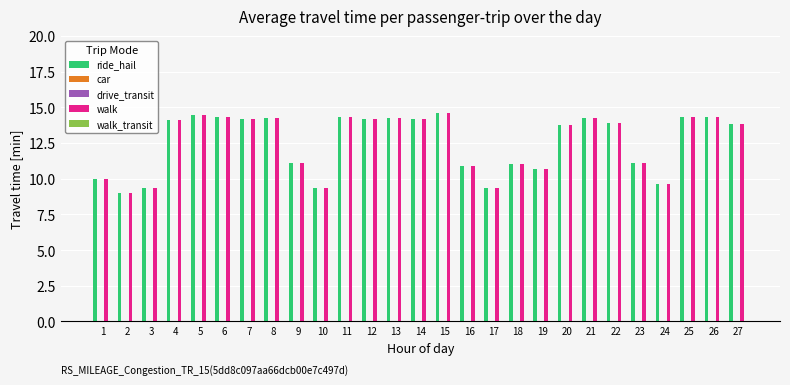

Reading right to left, what are all the values shown in this chart?

ride_hail: 27=13.9	26=14.3	25=14.3	24=9.7	23=11.1	22=13.9	21=14.3	20=13.8	19=10.7	18=11.0	17=9.3	16=10.9	15=14.6	14=14.2	13=14.2	12=14.2	11=14.3	10=9.3	9=11.1	8=14.2	7=14.2	6=14.3	5=14.4	4=14.1	3=9.4	2=9.0	1=10.0
car: 27=0.0	26=0.0	25=0.0	24=0.0	23=0.0	22=0.0	21=0.0	20=0.0	19=0.0	18=0.0	17=0.0	16=0.0	15=0.0	14=0.0	13=0.0	12=0.0	11=0.0	10=0.0	9=0.0	8=0.0	7=0.0	6=0.0	5=0.0	4=0.0	3=0.0	2=0.0	1=0.0
drive_transit: 27=0.0	26=0.0	25=0.0	24=0.0	23=0.0	22=0.0	21=0.0	20=0.0	19=0.0	18=0.0	17=0.0	16=0.0	15=0.0	14=0.0	13=0.0	12=0.0	11=0.0	10=0.0	9=0.0	8=0.0	7=0.0	6=0.0	5=0.0	4=0.0	3=0.0	2=0.0	1=0.0
walk: 27=13.9	26=14.3	25=14.3	24=9.7	23=11.1	22=13.9	21=14.3	20=13.8	19=10.7	18=11.0	17=9.3	16=10.9	15=14.6	14=14.2	13=14.2	12=14.2	11=14.3	10=9.3	9=11.1	8=14.2	7=14.2	6=14.3	5=14.4	4=14.1	3=9.4	2=9.0	1=10.0
walk_transit: 27=0.0	26=0.0	25=0.0	24=0.0	23=0.0	22=0.0	21=0.0	20=0.0	19=0.0	18=0.0	17=0.0	16=0.0	15=0.0	14=0.0	13=0.0	12=0.0	11=0.0	10=0.0	9=0.0	8=0.0	7=0.0	6=0.0	5=0.0	4=0.0	3=0.0	2=0.0	1=0.0